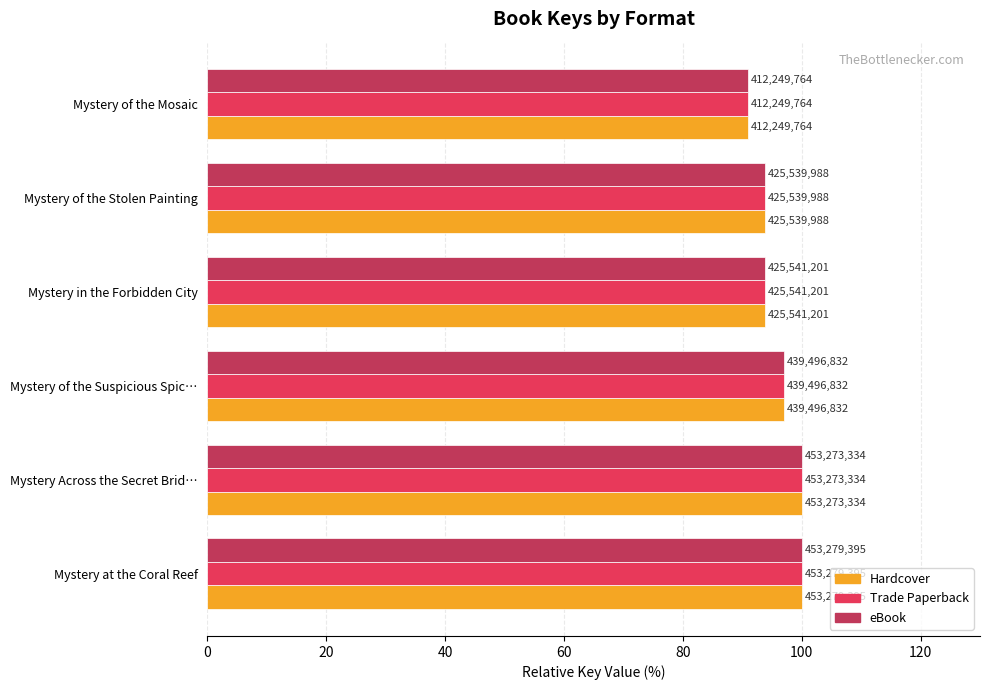

What are all the series names shown in the legend?

Hardcover, Trade Paperback, eBook